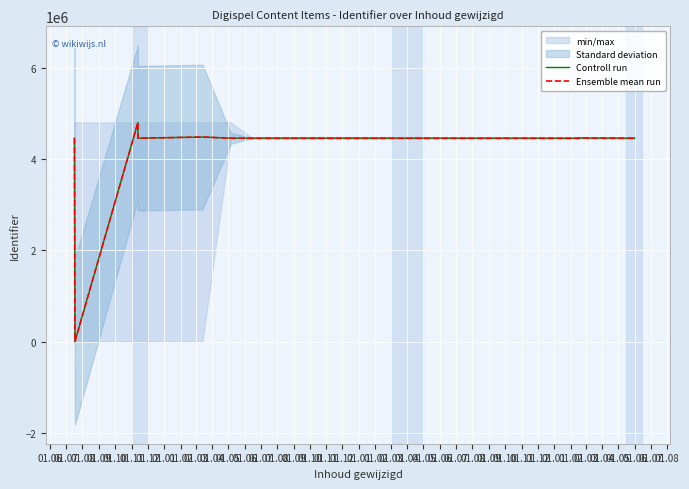

How many lines are shown in the chart?

2